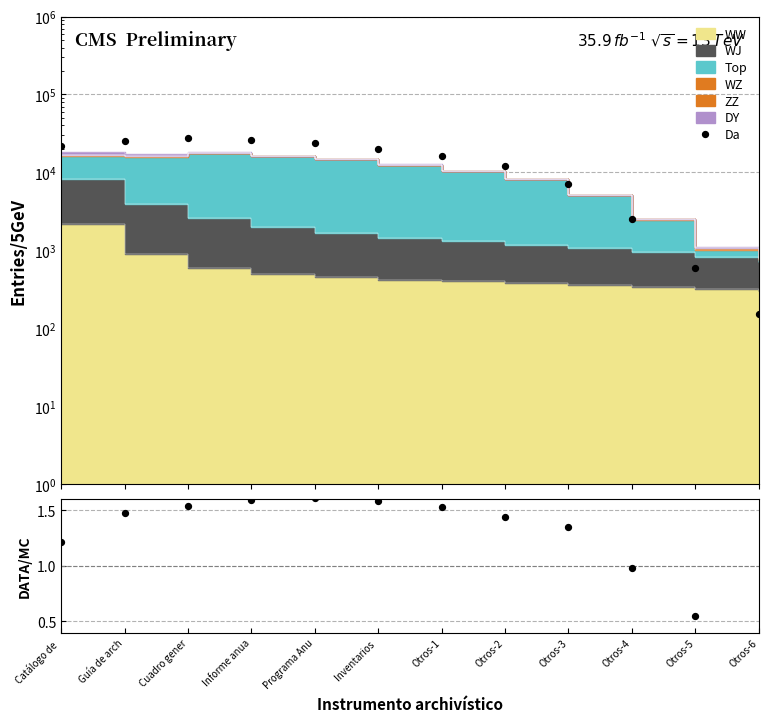

Which series contains the lowest Y value?

DATA/MC